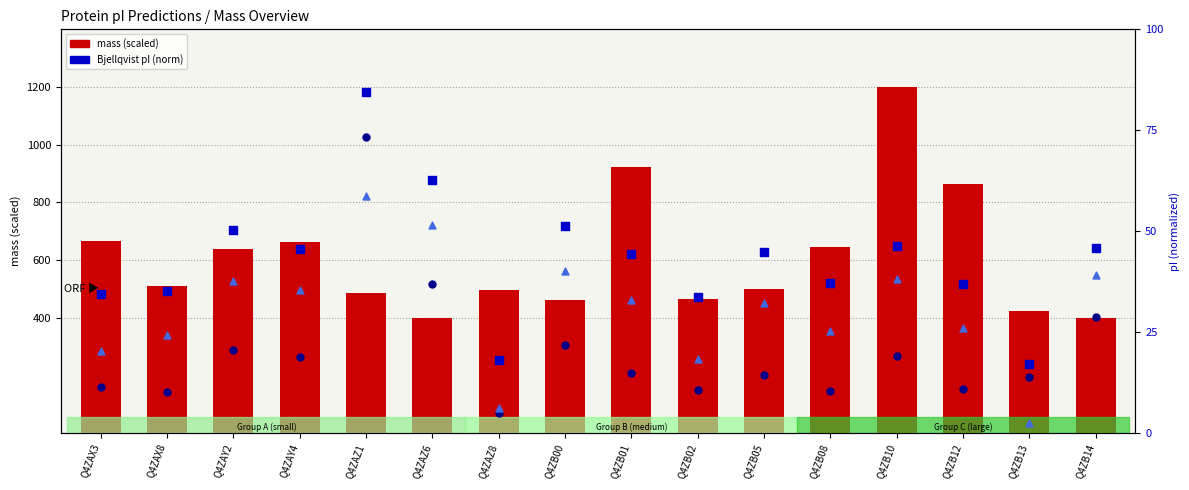

At how many categories does at least one series exceed 1095?

1